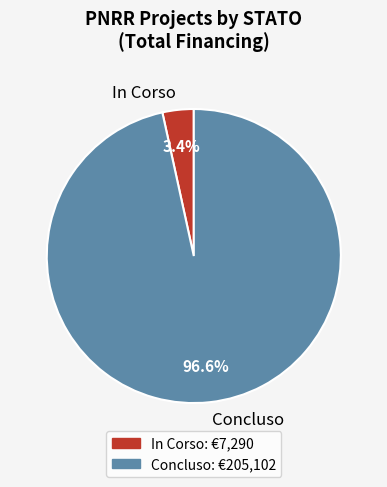

Which has a higher value, Concluso or In Corso?

Concluso